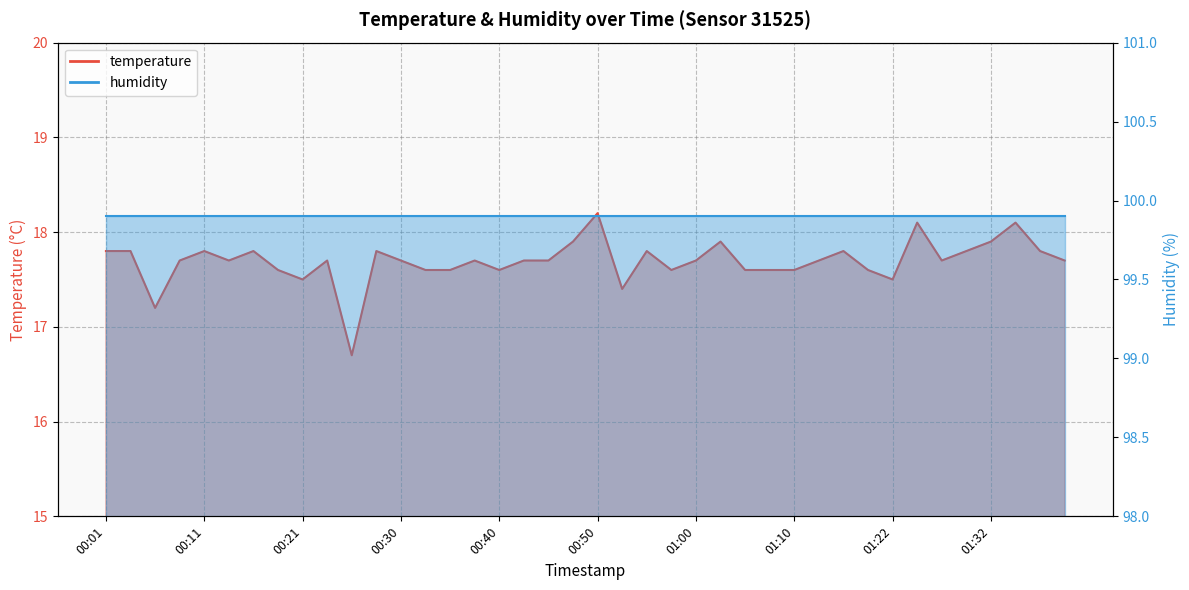

What is the average value?

17.7